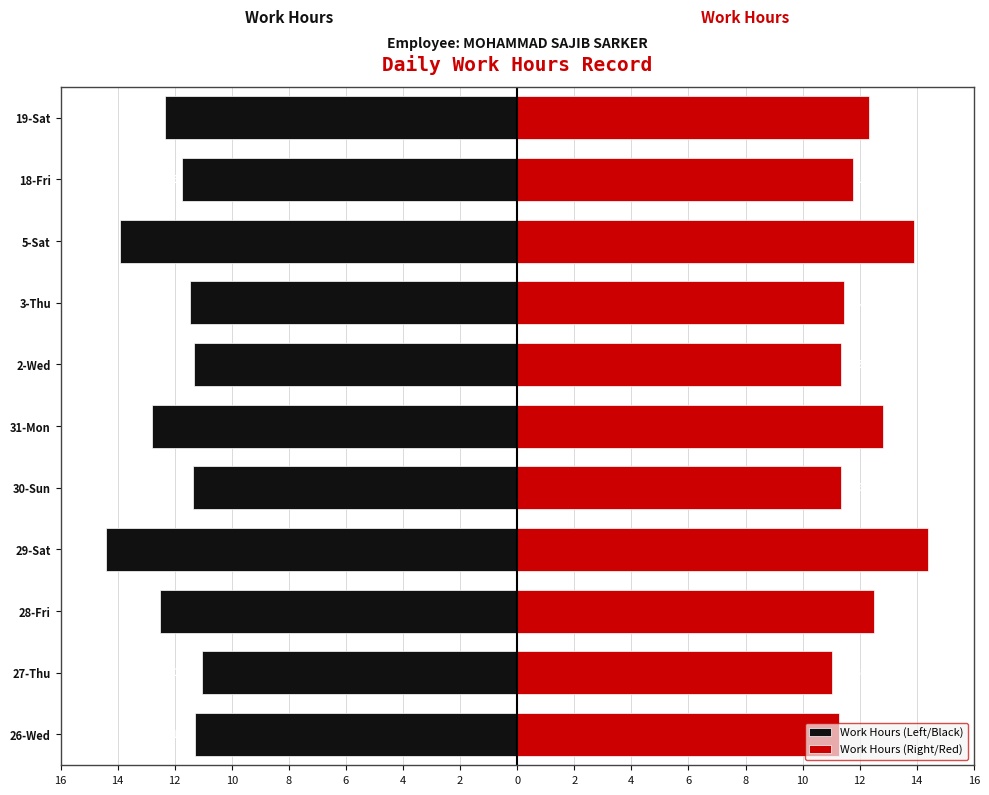

What are all the series names shown in the legend?

Work Hours (Left/Black), Work Hours (Right/Red)